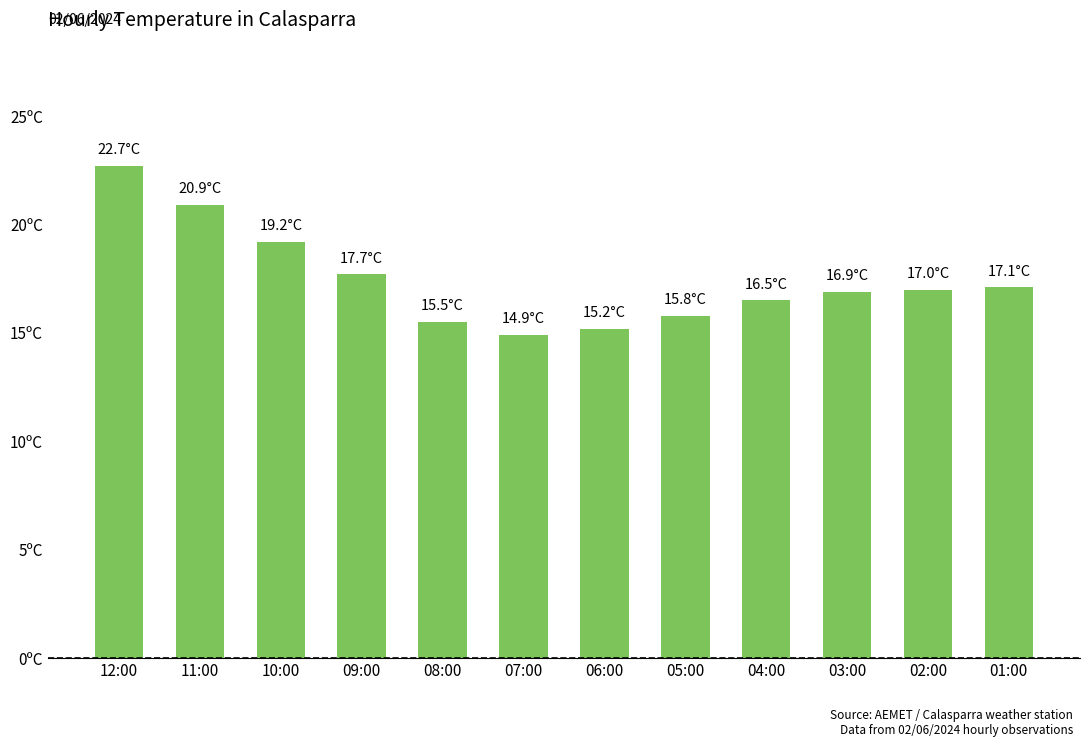

At which label is the value closest to 18?

09:00